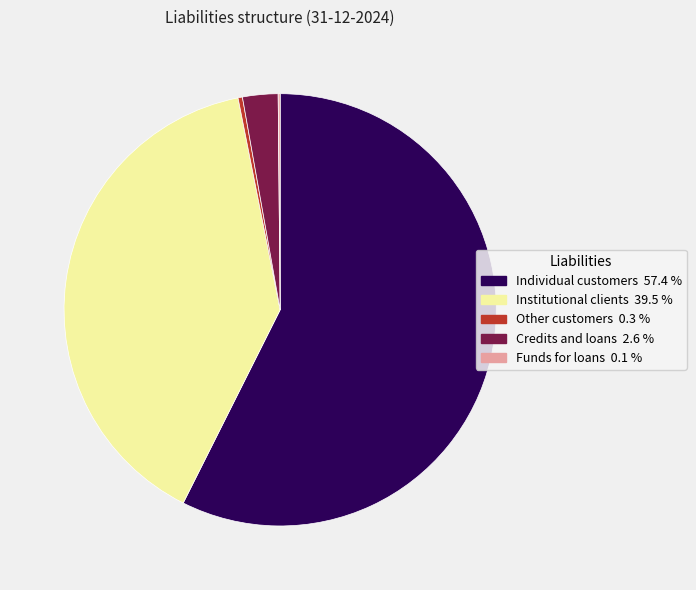

Which has a higher value, Individual customers or Other customers?

Individual customers